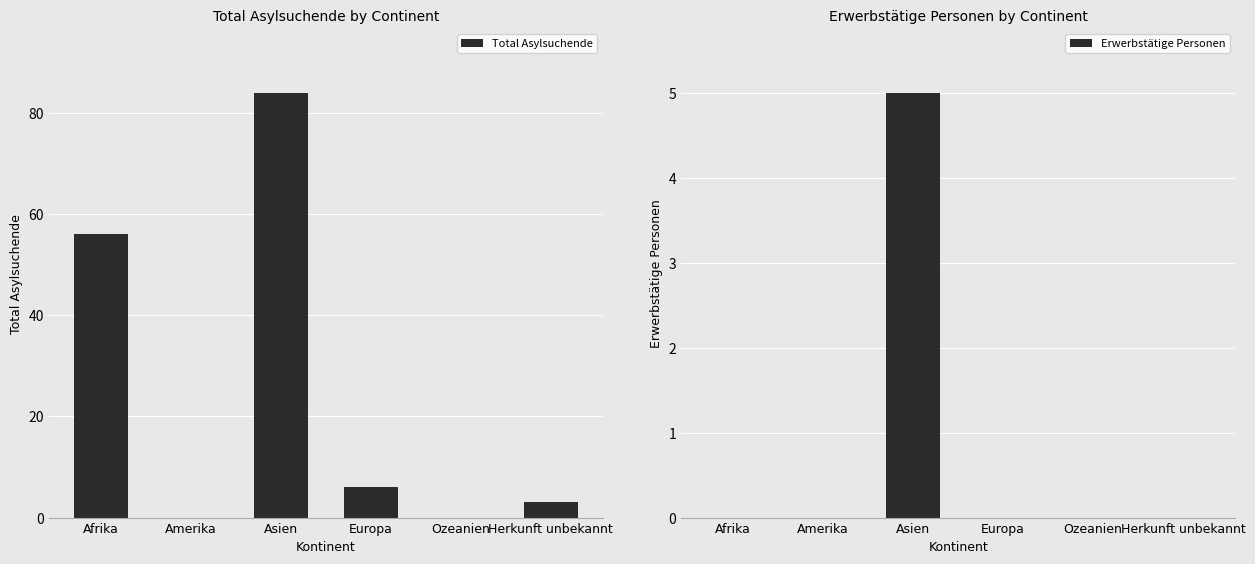

Count the number of categories in the chart.

6